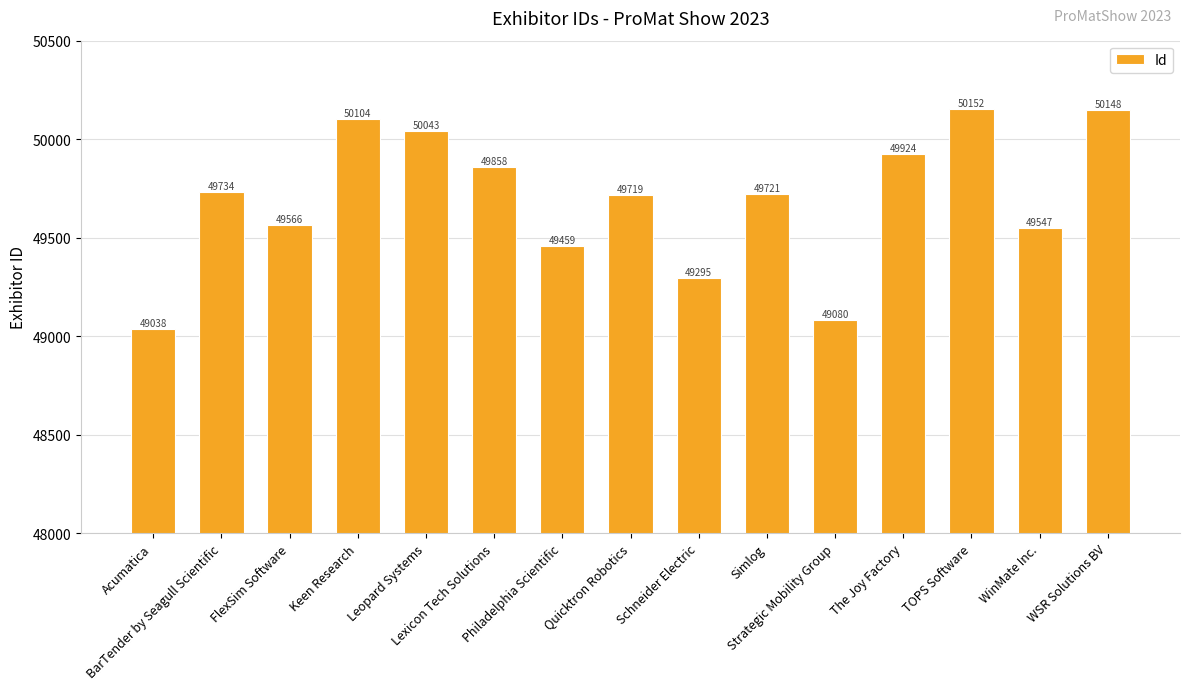

What is the value of the 10th bar from the left?

49721